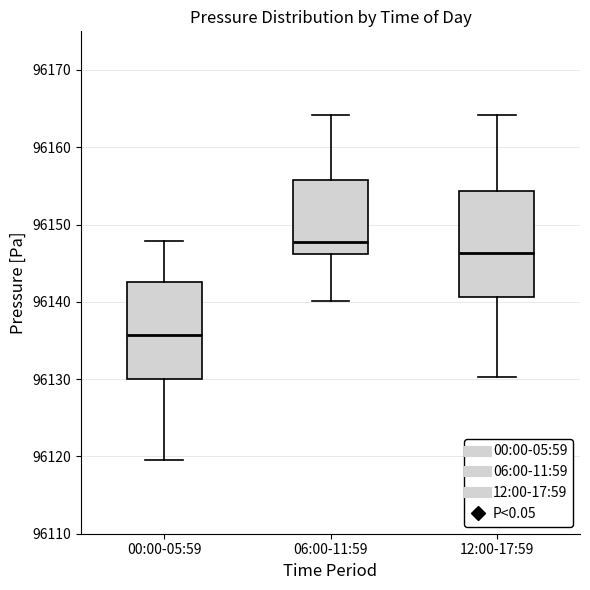

Where is the lower edge of the box for 06:00-11:59 on the y-axis? The values are not printed on the chart, so give them approximately, as read against the axis.

96146